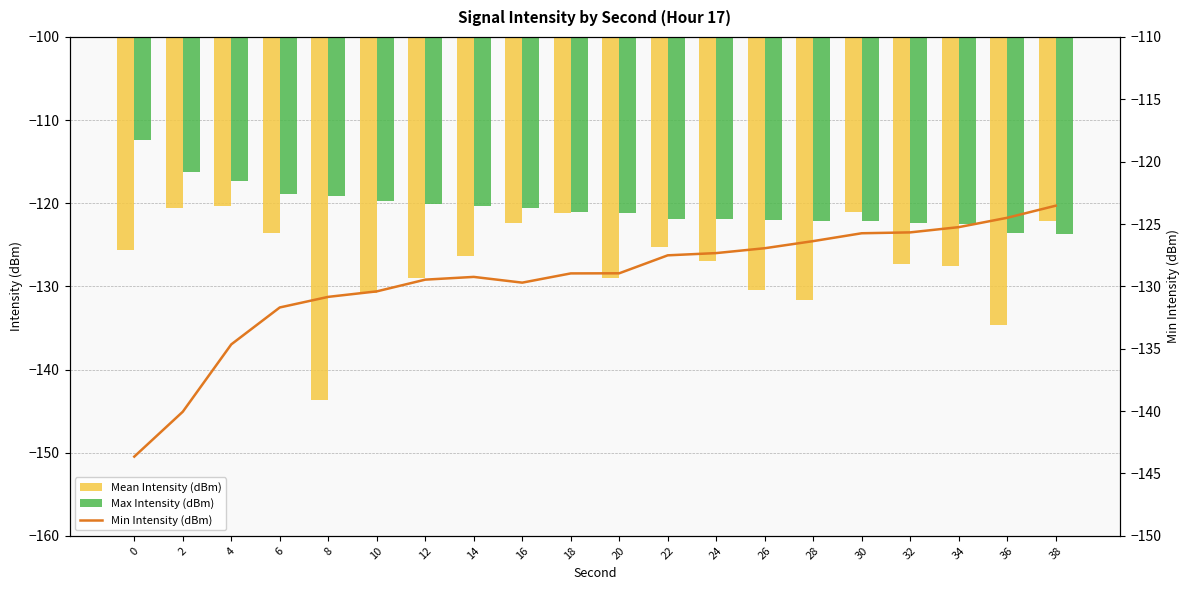

Between 26 and 32, which series saw the biggest shift?

Mean Intensity (dBm)